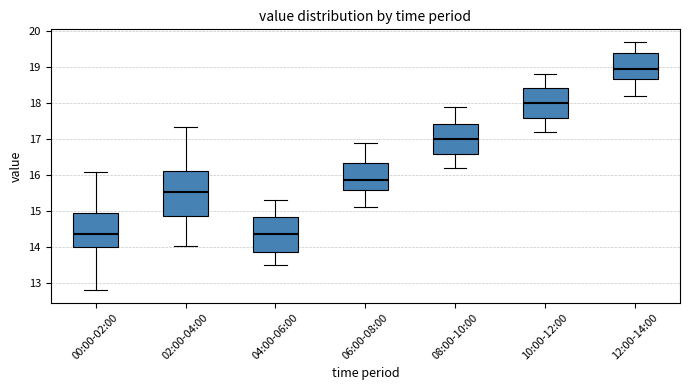

Which box is the tallest, from its lower edge to its upper edge?

02:00-04:00